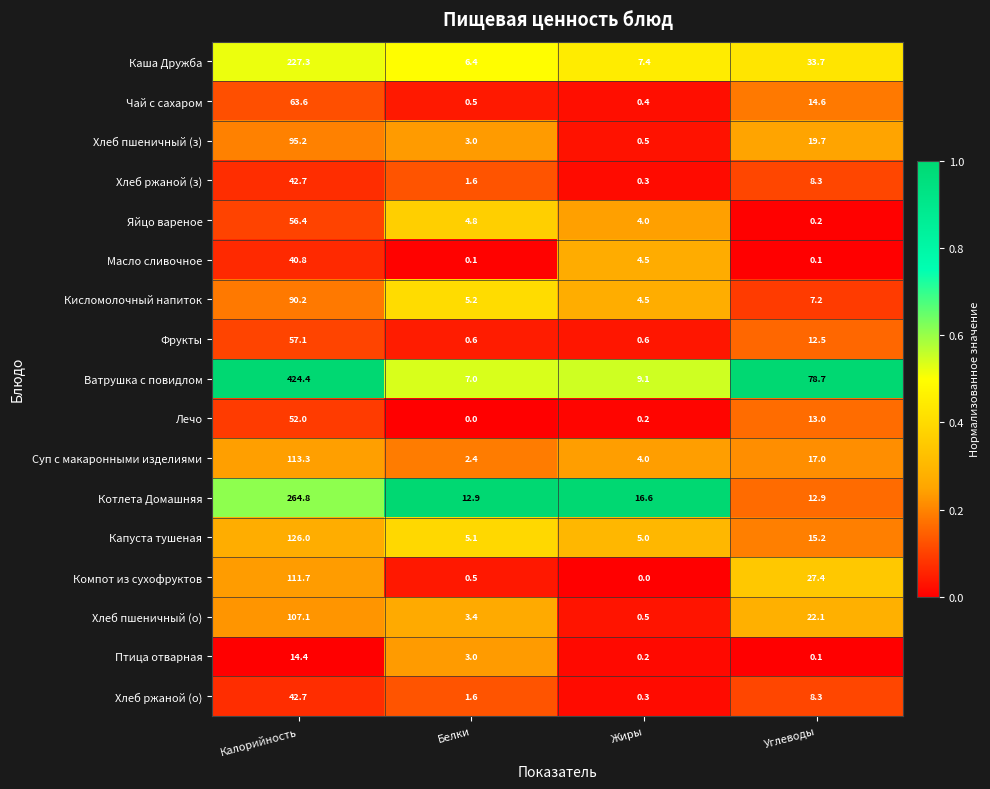

The Хлеб пшеничный (з) series shows 95.2 at Калорийность. True or false?

True